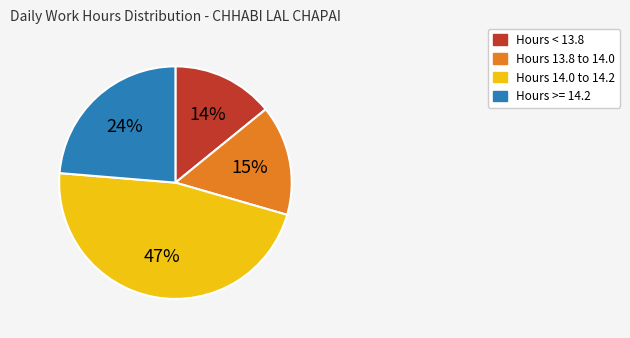

How many segments does this pie chart have?

4